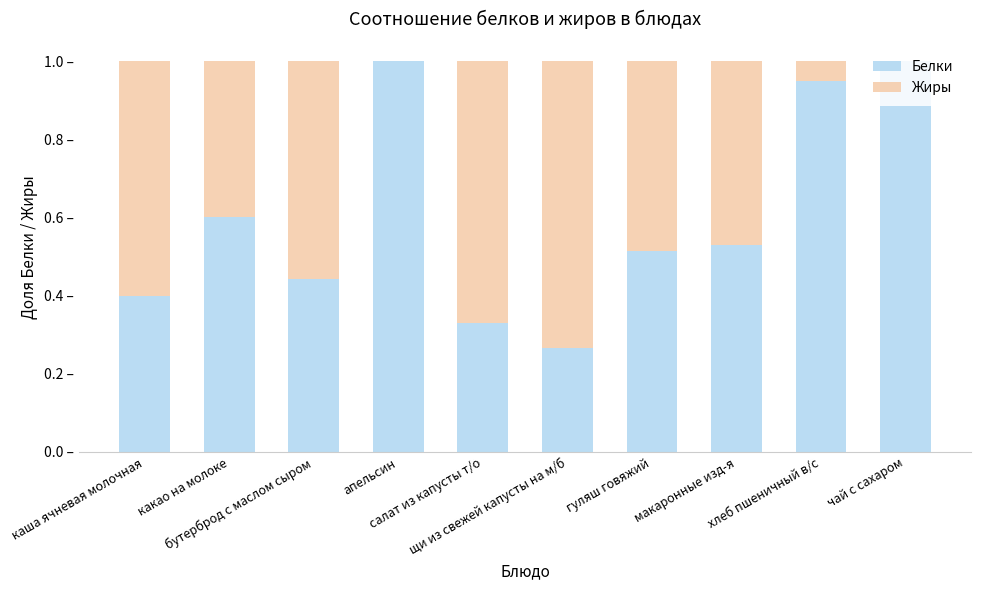

What are all the series names shown in the legend?

Белки, Жиры